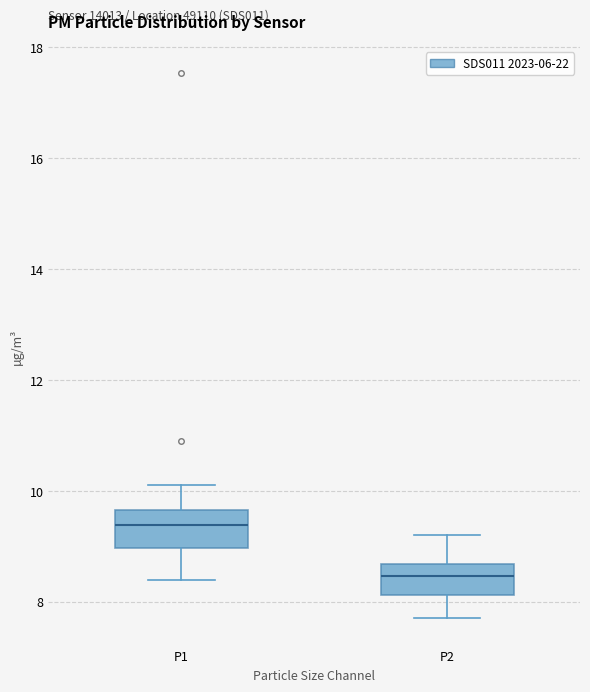

Where does the median line of the box for P1 sit on the y-axis? The values are not printed on the chart, so give them approximately, as read against the axis.

9.4